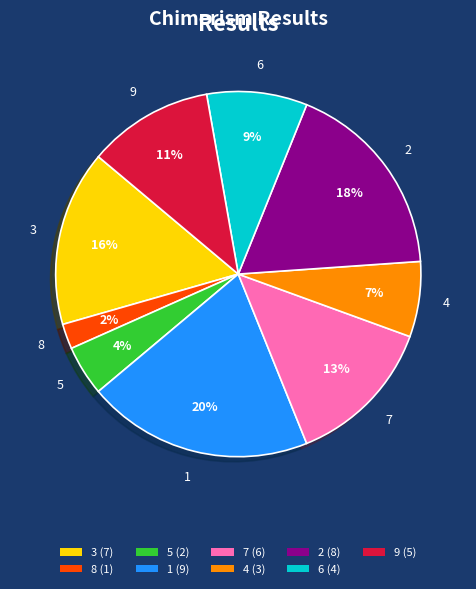

How many segments does this pie chart have?

9